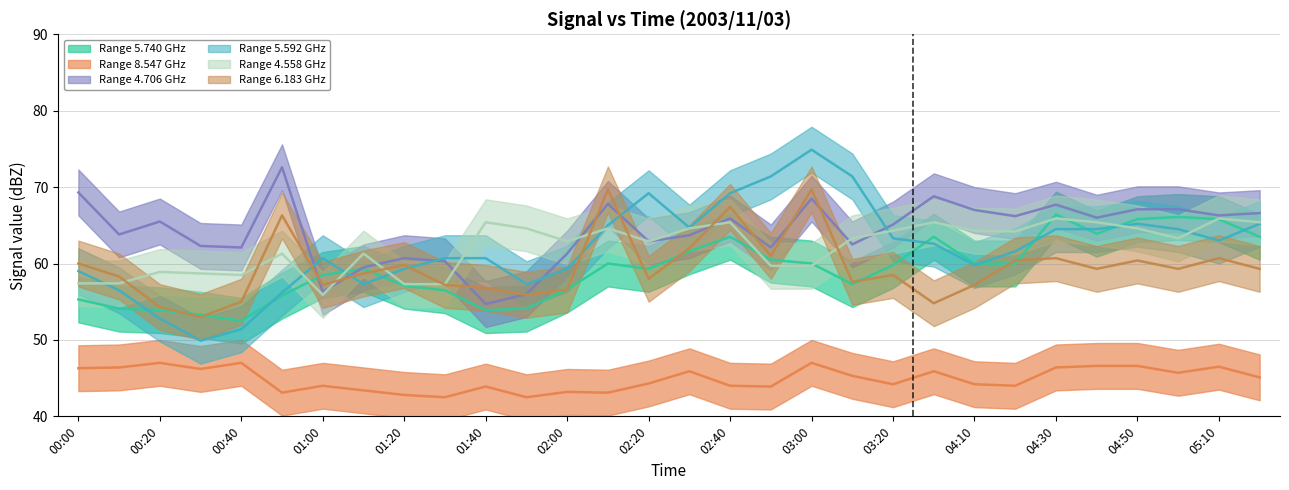

What is the minimum value for 4.558?

55.9